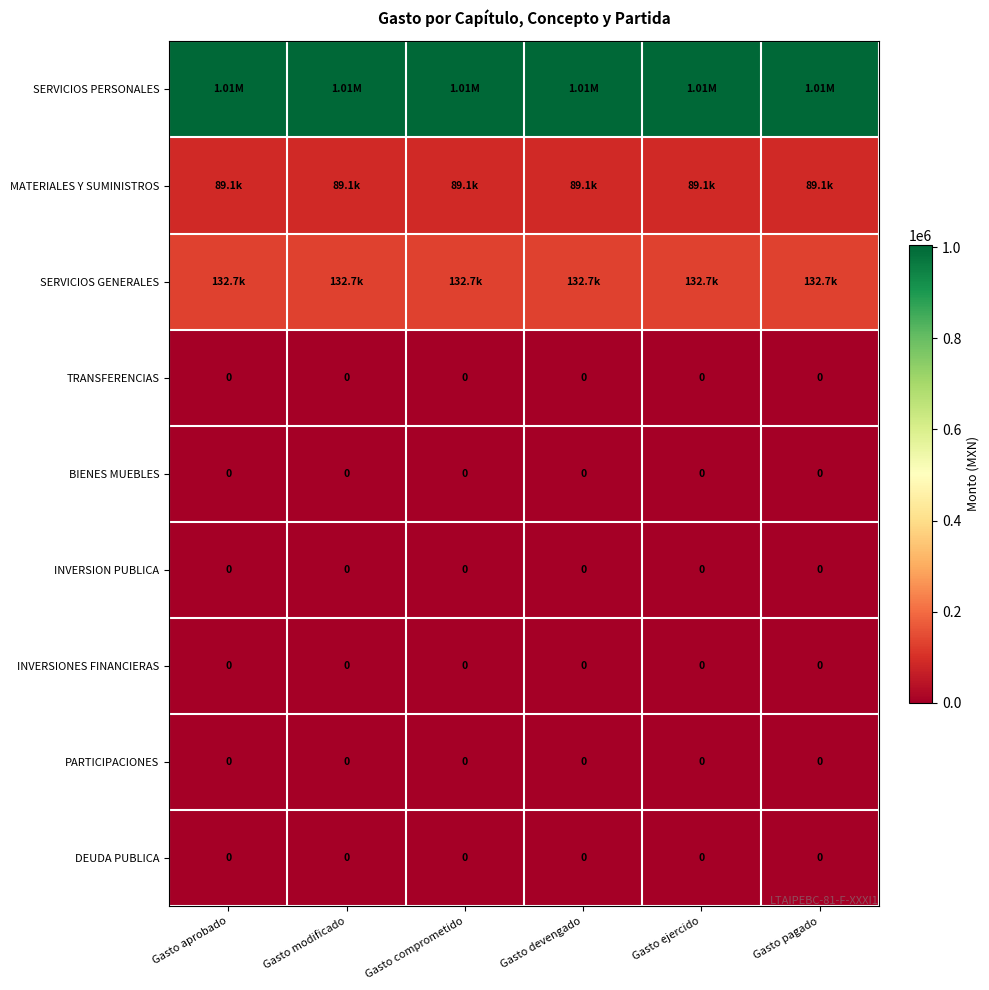

List the labels in order of BIENES MUEBLES value, smallest first.

Gasto aprobado, Gasto modificado, Gasto comprometido, Gasto devengado, Gasto ejercido, Gasto pagado